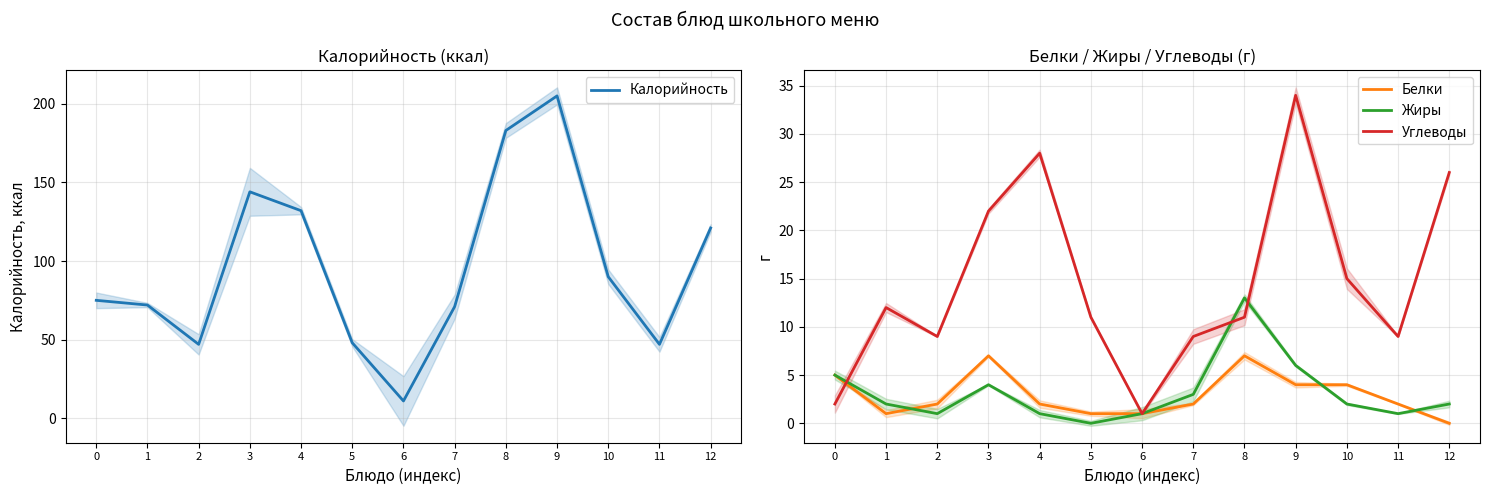

What is the difference between the Калорийность values at 4 and 11?

85